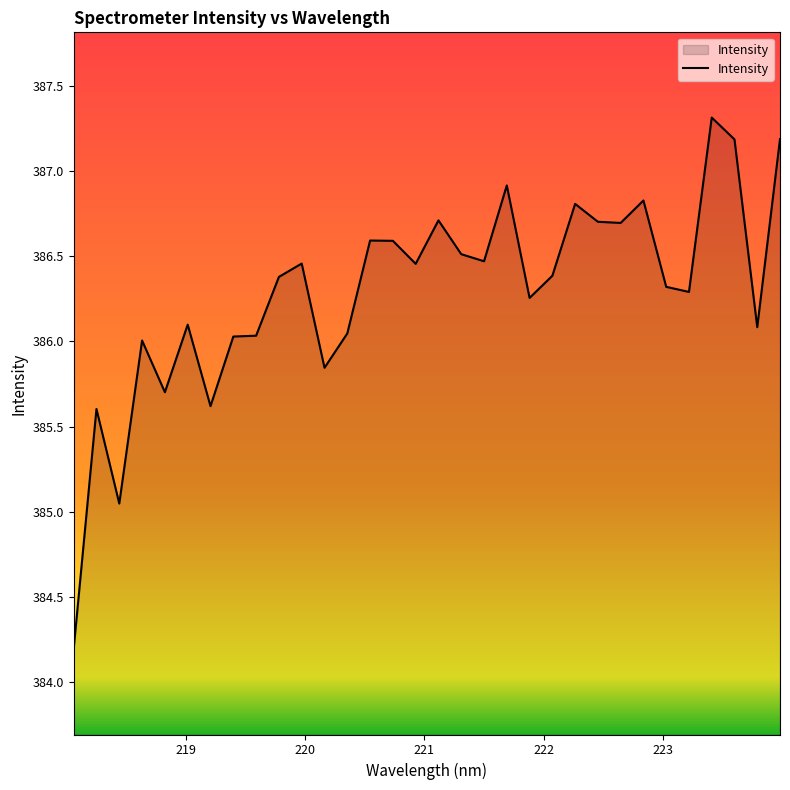

What is the minimum value shown in the chart?

384.2